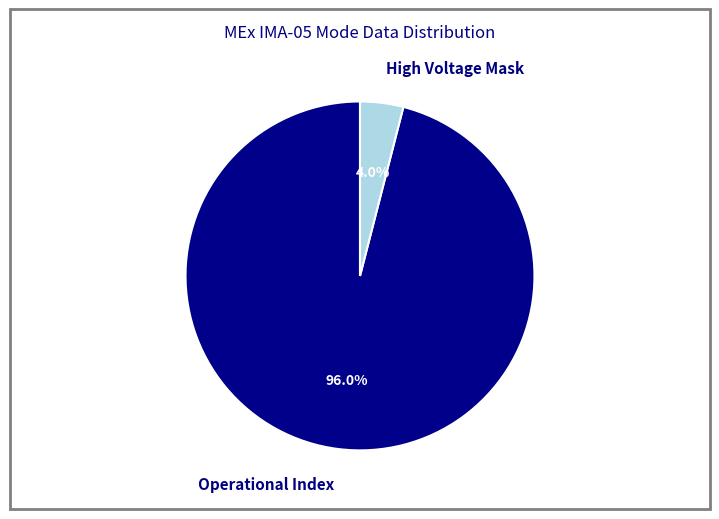

To the nearest percent, what is the difference between the largest and smallest slice percentages?

92%